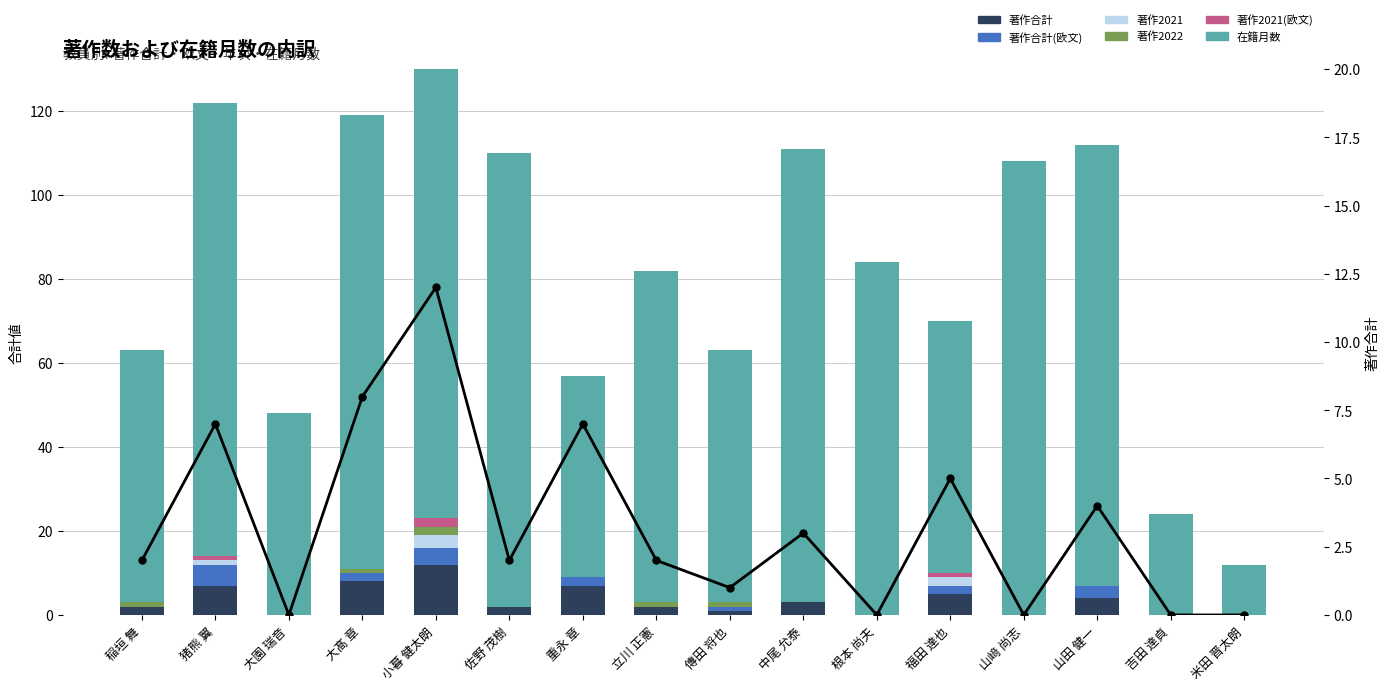

What is the label of the 8th bar from the left?

立川 正憲